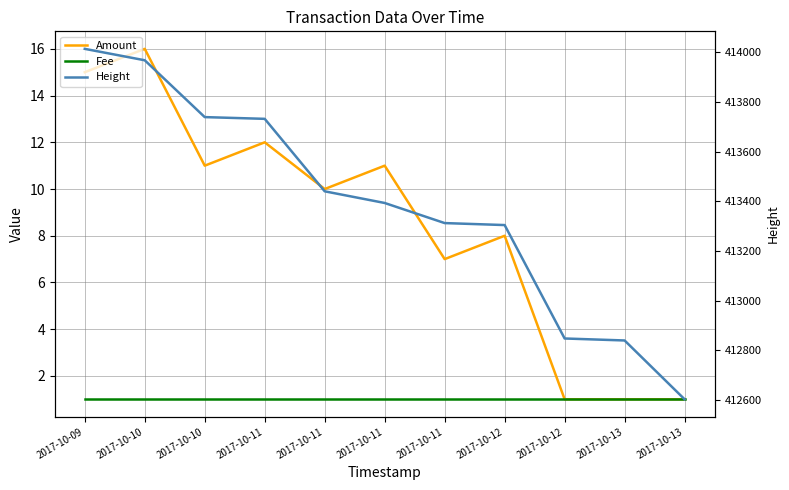

How many lines are shown in the chart?

3